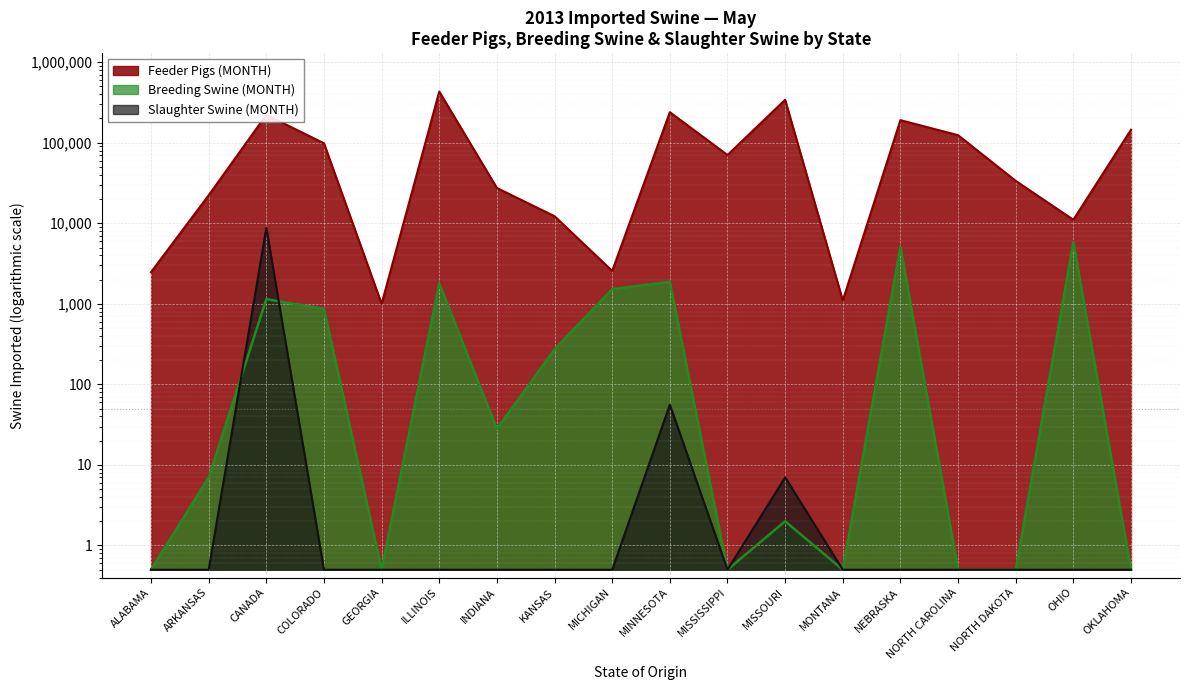

True or false: Feeder Pigs (MONTH) and Breeding Swine (MONTH) intersect in this chart.

False